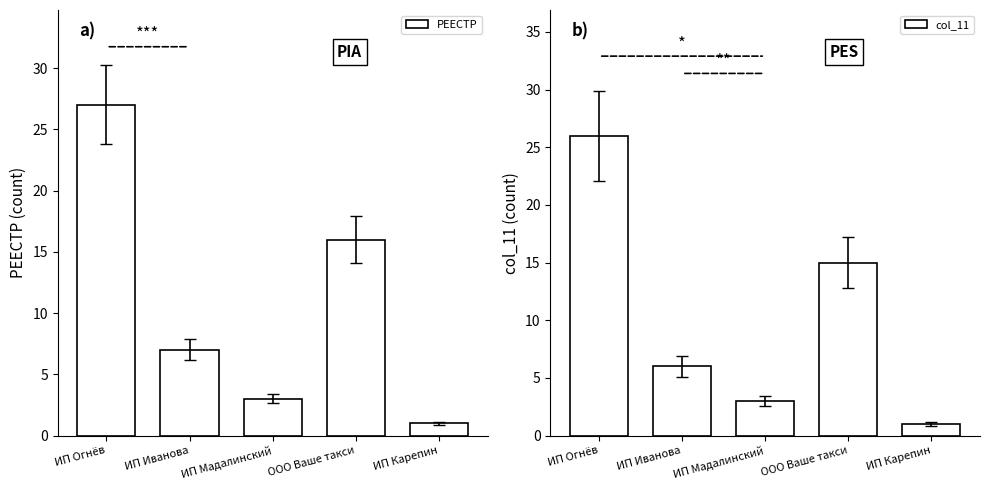

What is the difference between the maximum and minimum values in the col_11 series?

25